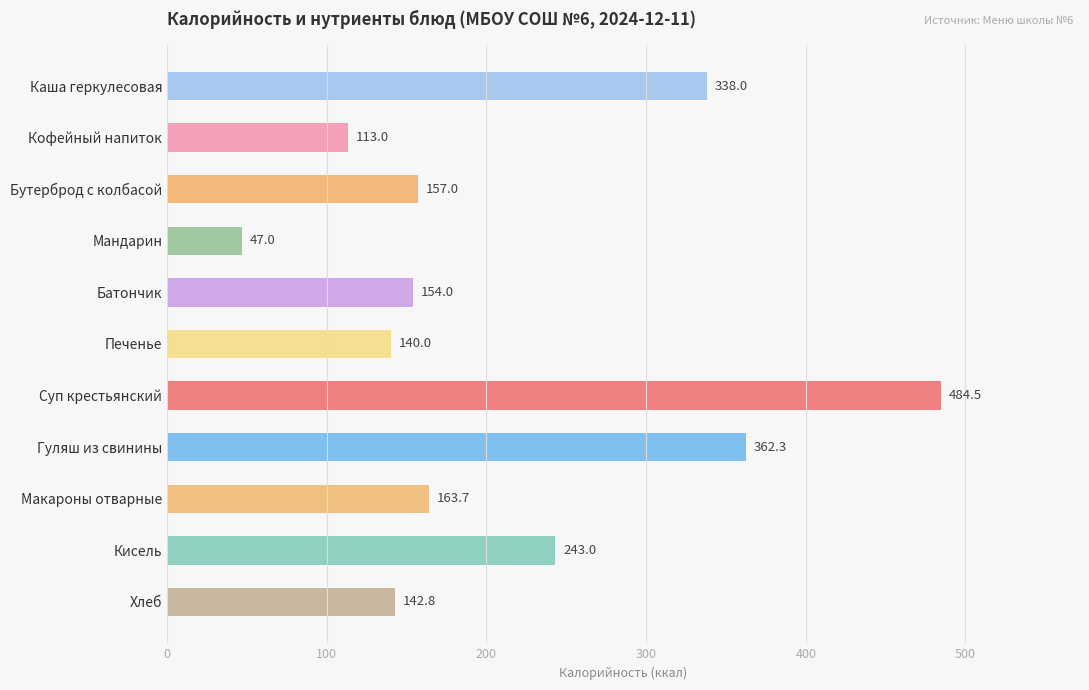

What is the smallest value displayed?

47.0